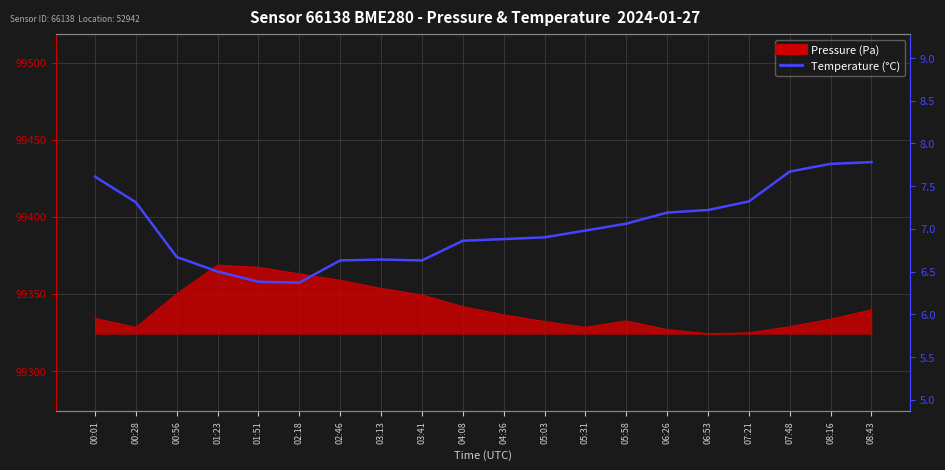

Reading left to right, what are all the values shown in this chart?

7.6	7.3	6.7	6.5	6.4	6.4	6.6	6.6	6.6	6.9	6.9	6.9	7.0	7.1	7.2	7.2	7.3	7.7	7.8	7.8